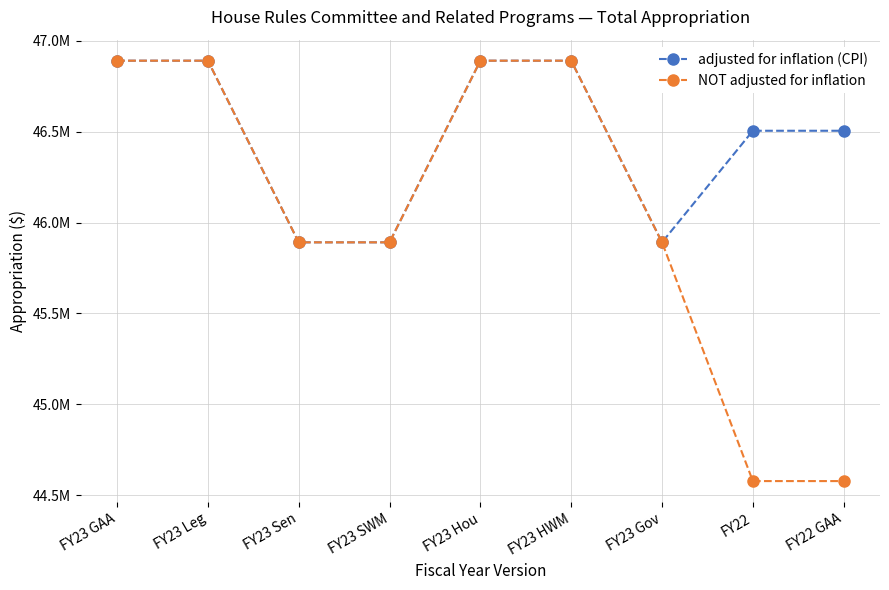

Count the NOT adjusted for inflation values in the range 45891436 to 46891436.

7